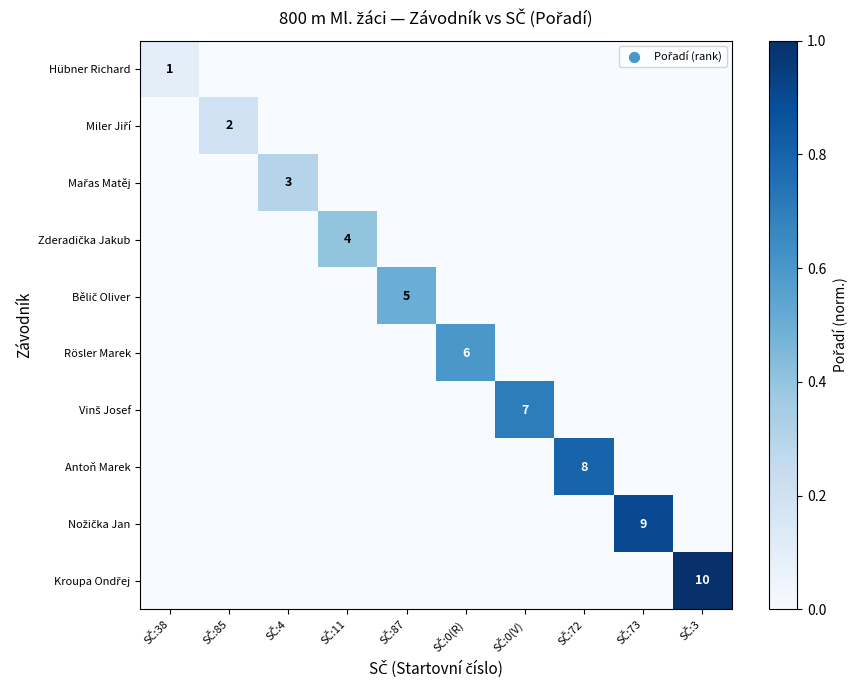

How many values in the Mařas Matěj series exceed 0?

1